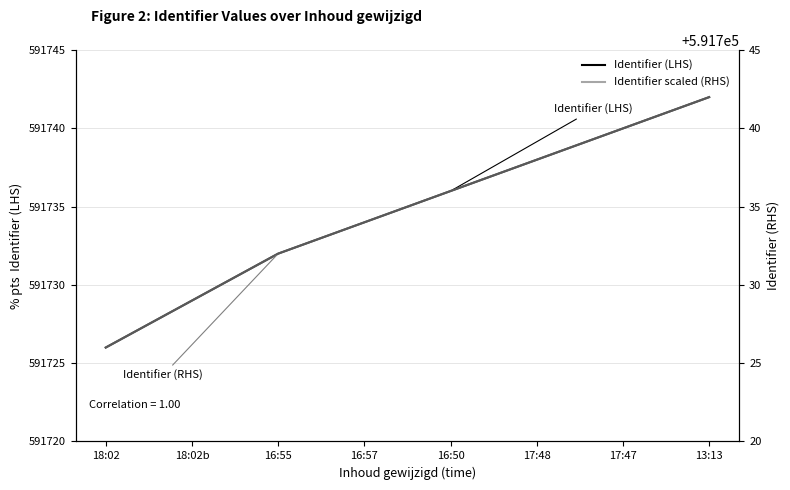

Reading right to left, what are all the values shown in this chart?

Identifier (LHS): 591742	591740	591738	591736	591734	591732	591729	591726
Identifier scaled (RHS): 591742	591740	591738	591736	591734	591732	591729	591726